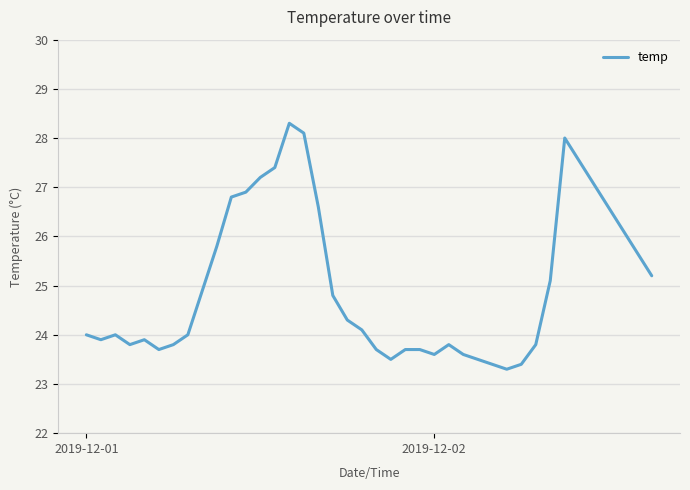

What is the difference between the maximum and minimum values?

5.0